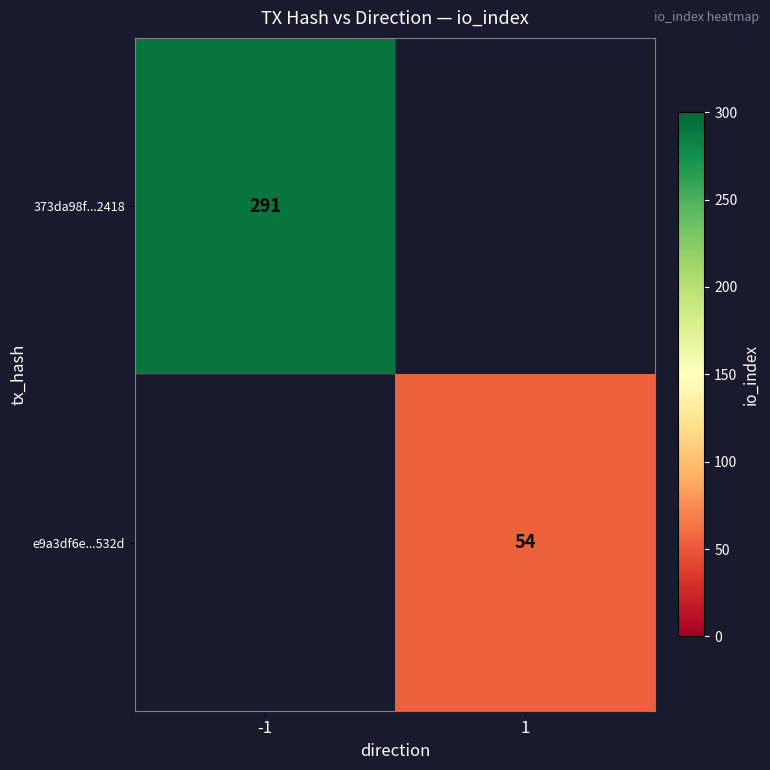

The e9a3df6e...532d series shows 54 at 1. True or false?

True